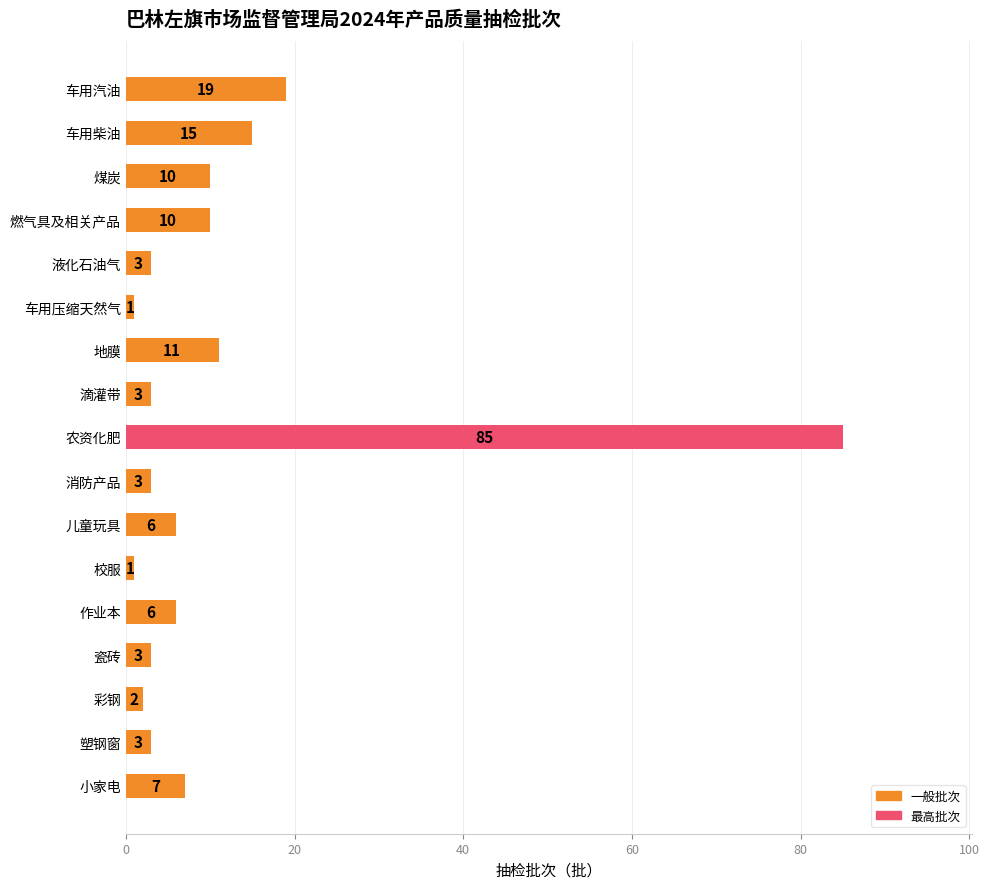

Where is the data nearest to the value 43?

车用汽油